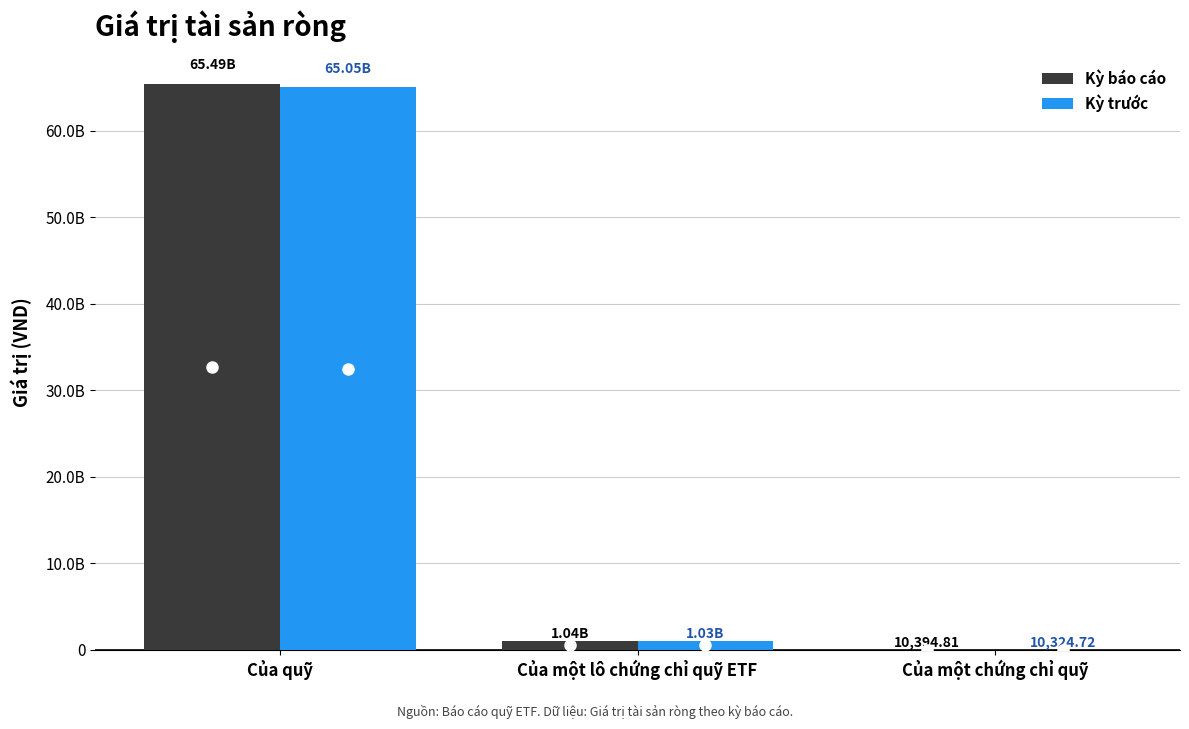

Which series has the largest range (max minus min)?

Kỳ báo cáo